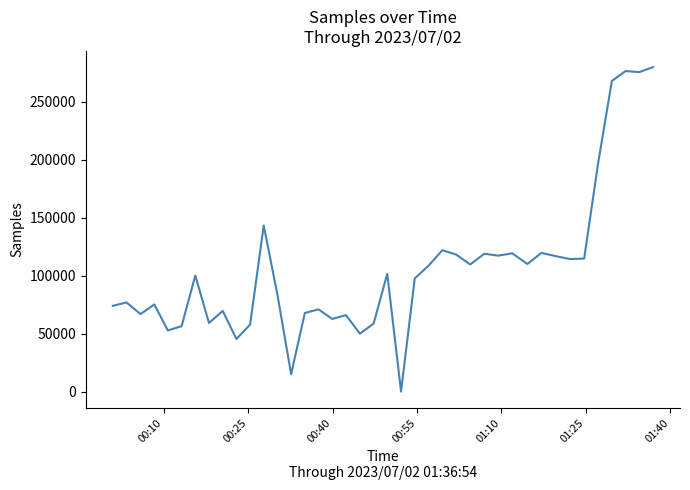

What is the difference between the maximum and minimum values?

280000